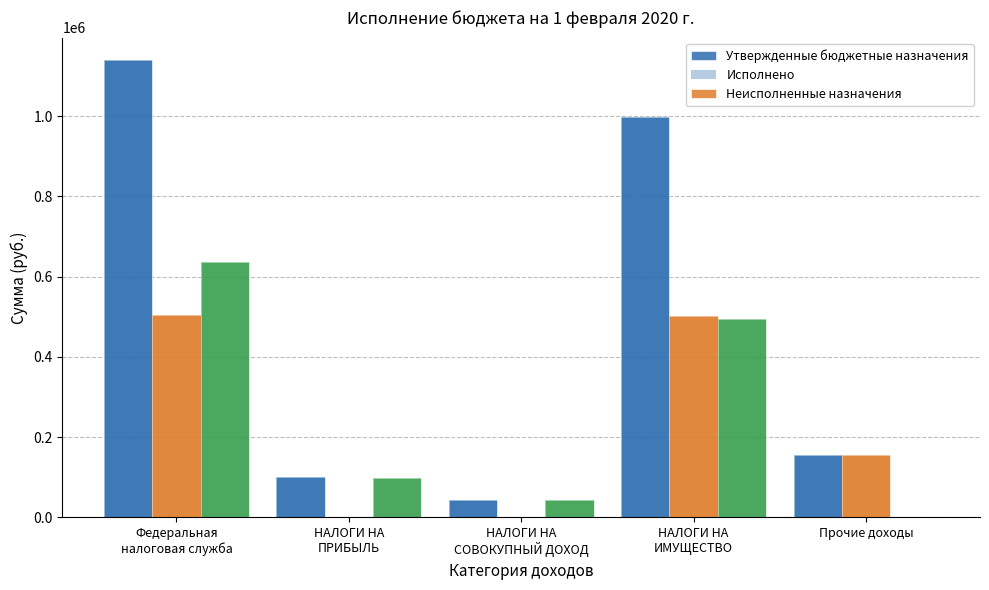

What position from the left is Федеральная
налоговая служба?

1